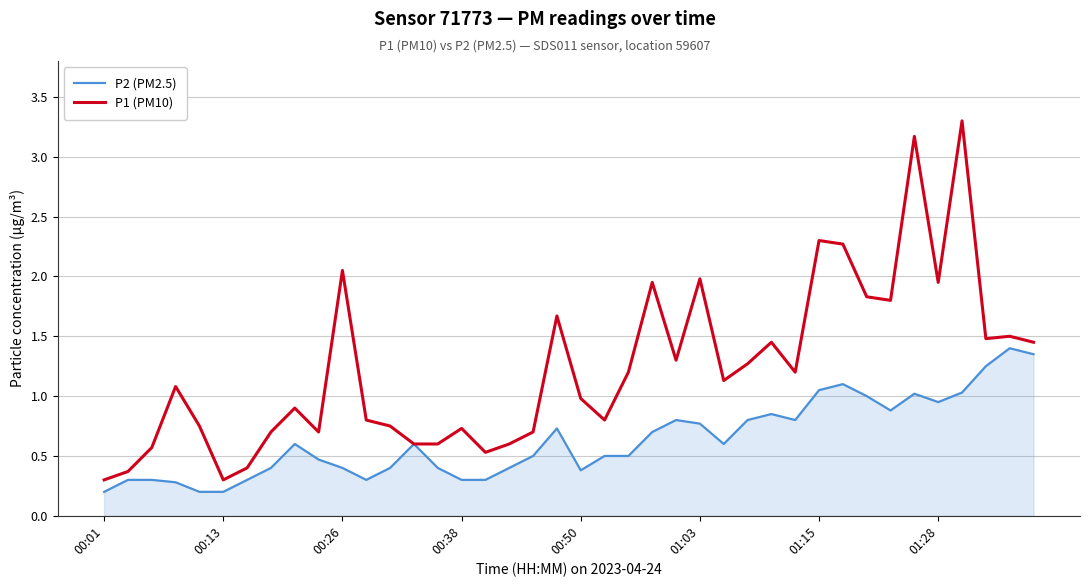

How many series are shown in this chart?

2